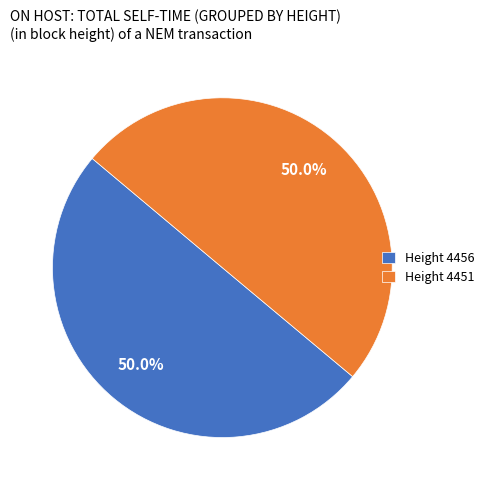

What is the ratio of the value at Height 4451 to the value at Height 4456?

1.0